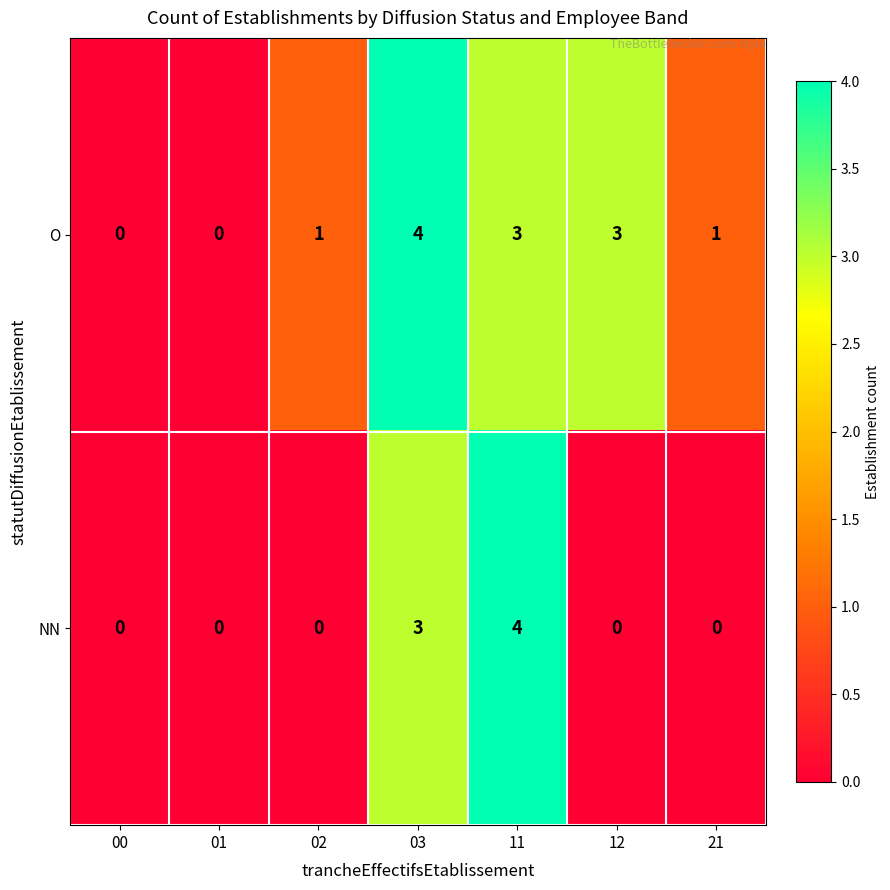

True or false: O has a value of 6 at 03.

False